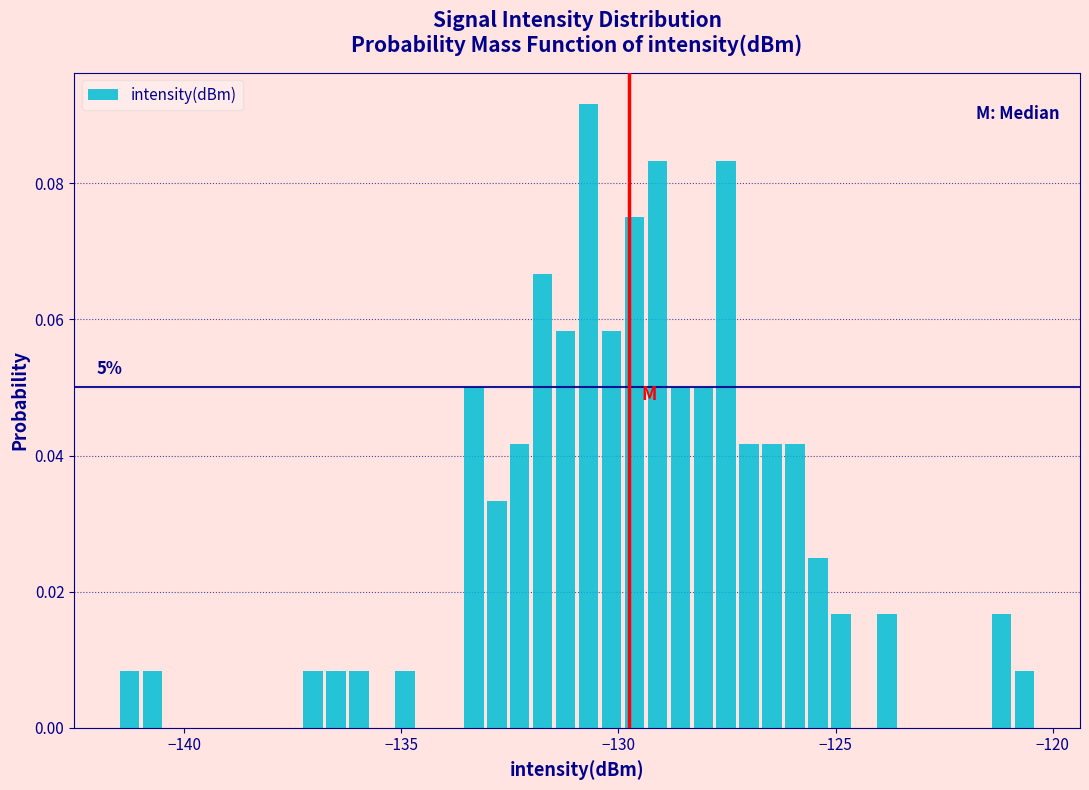

Around what value on the x-axis is the tallest bar? Give the approximate position of its centre, as read against the axis.

-130.5